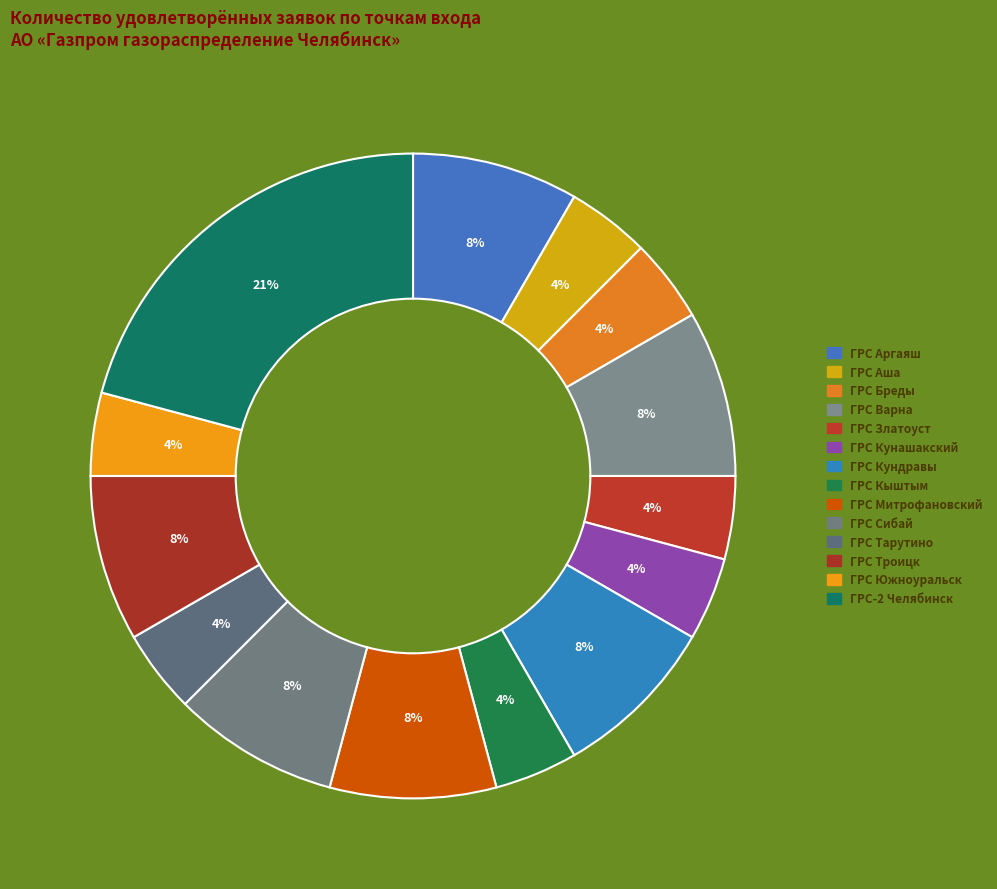

Count the number of slices in the pie.

14